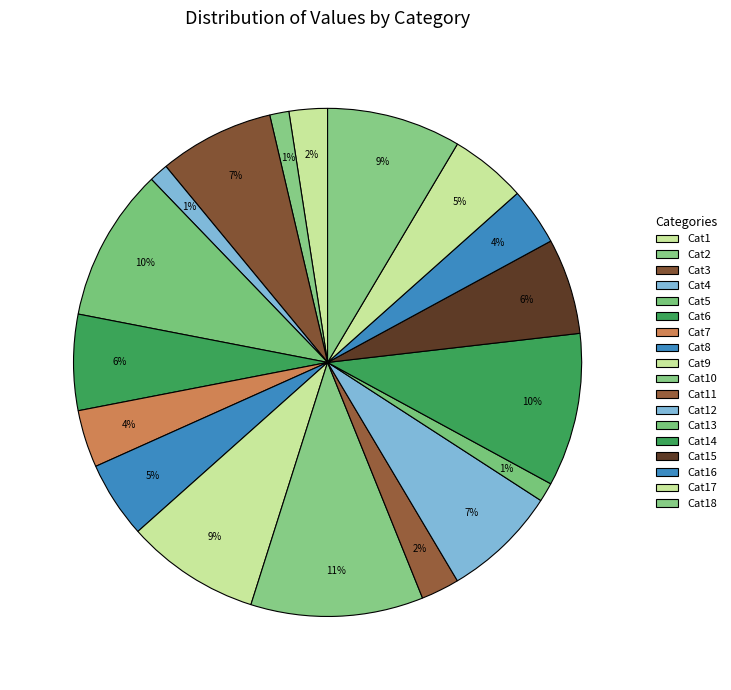

How many slices are in this pie chart?

18